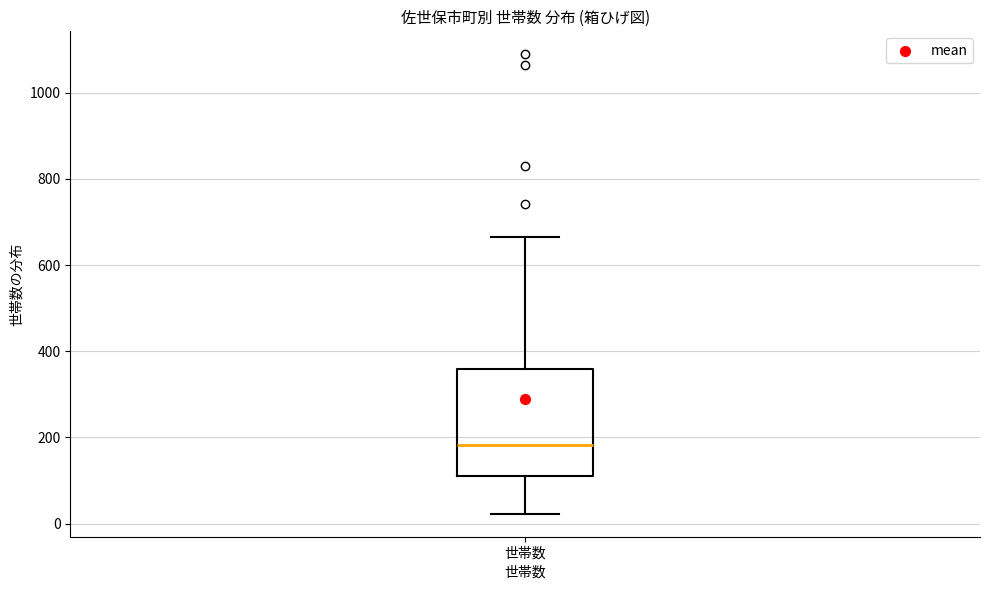

Read this box plot against the y-axis: the position of the median line, the range covered by the box, and the ends of both whiskers. The values are not printed on the chart, so give them approximately, as read against the axis.

median 180, box 100 to 360, whiskers 20 to 660